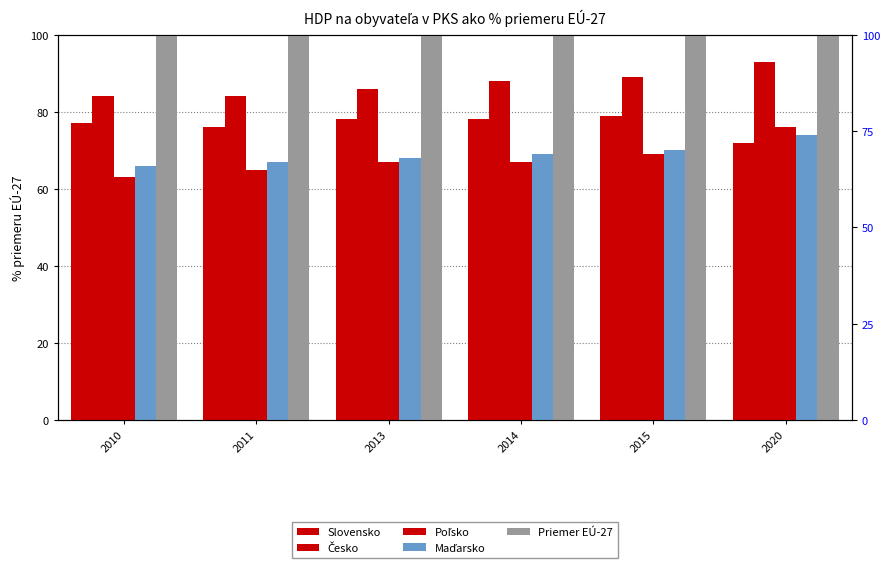

Which category has the highest value in the Poľsko series?

2020